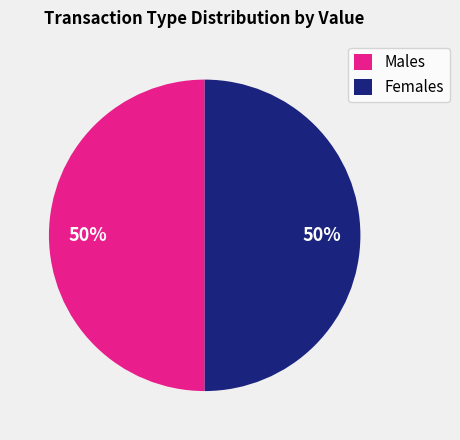

The Males slice represents 50% of the pie. True or false?

True